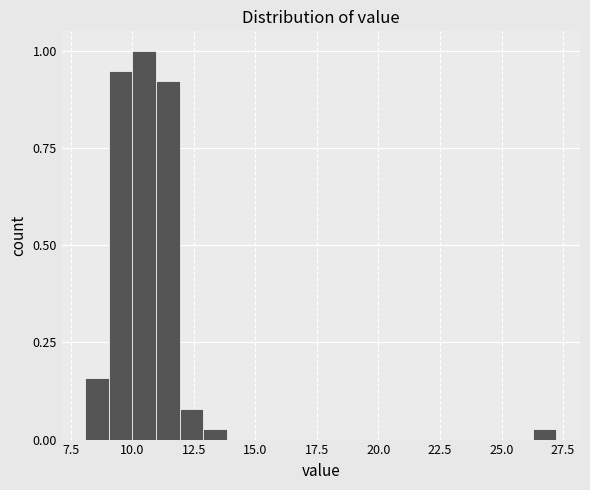

Read against the x-axis, roughly where is the centre of the tallest bar?

10.5